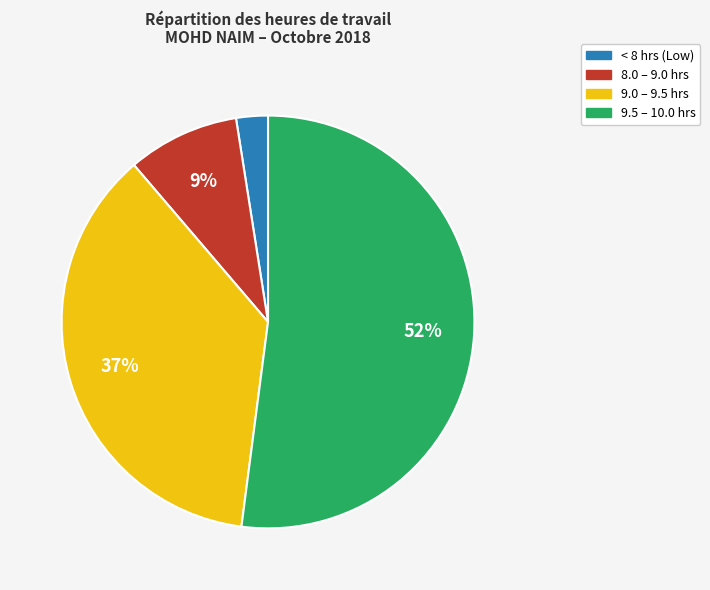

To the nearest percent, what percentage of the pie is 8.0 – 9.0 hrs?

9%